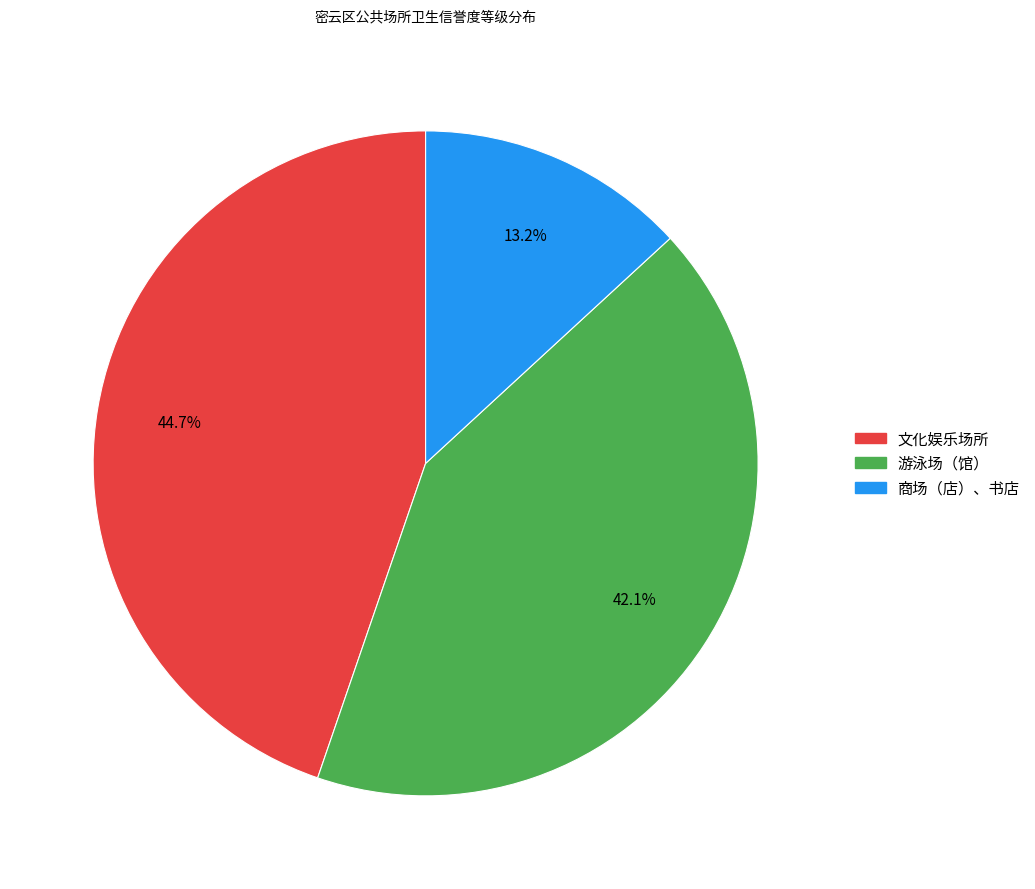

Rank the categories by value from lowest to highest.

商场（店）、书店, 游泳场（馆）, 文化娱乐场所